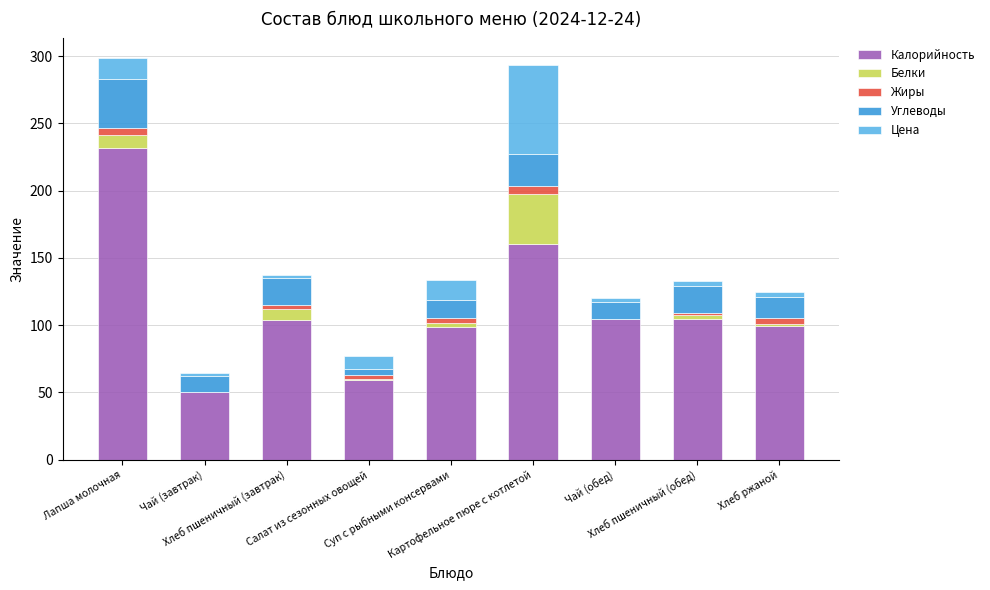

What is the maximum value for Калорийность?

231.8